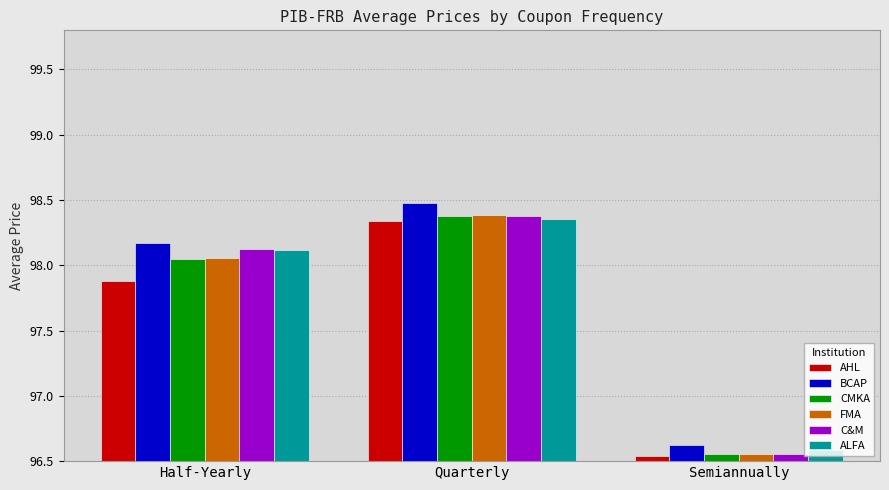

How many values in the C&M series are below 98?

1